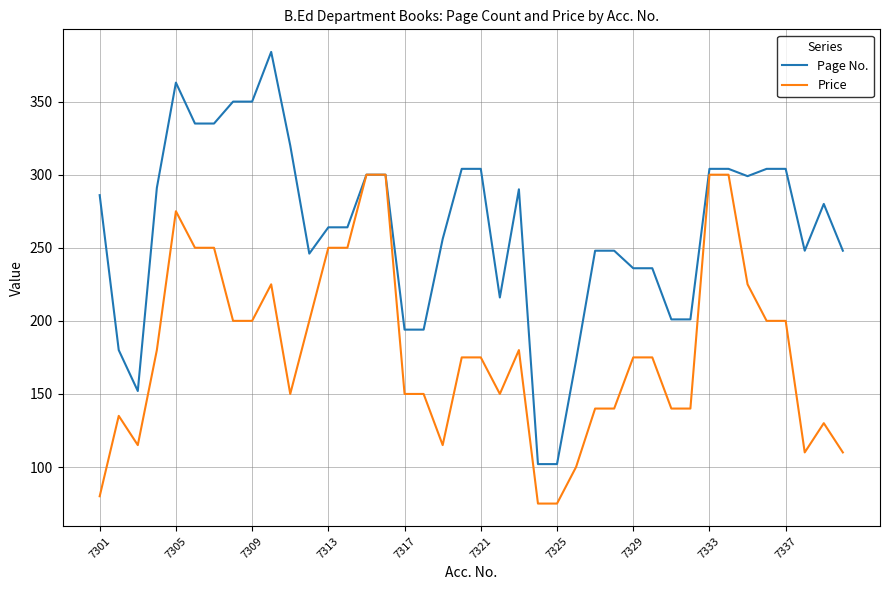

List the series in order of their overall mean, highest first.

Page No., Price